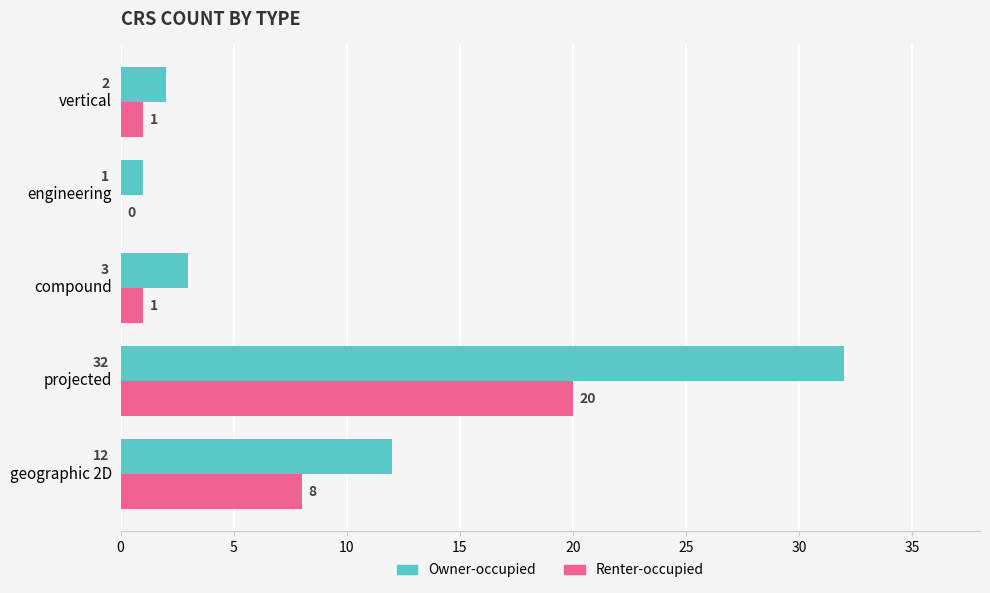

True or false: Owner-occupied has a value of 1 at engineering.

True